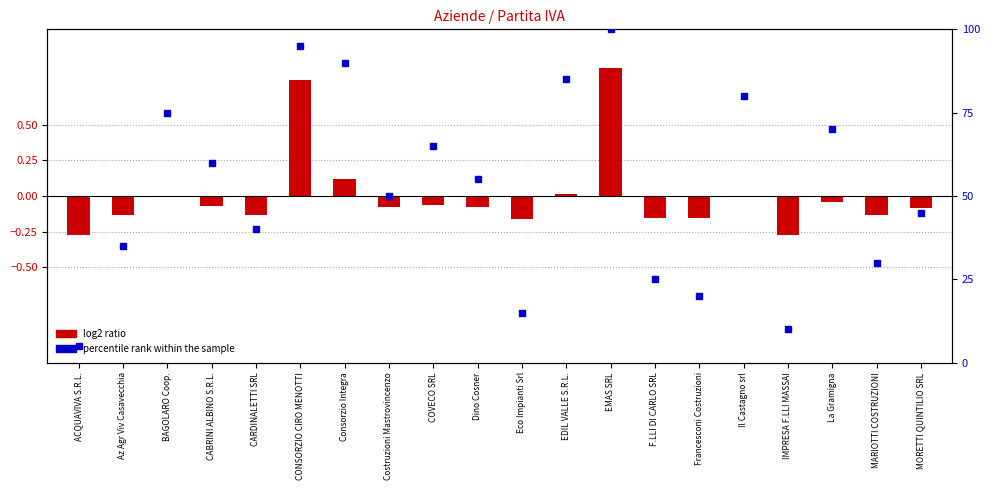

Which series has the widest spread of Y values?

percentile rank within the sample